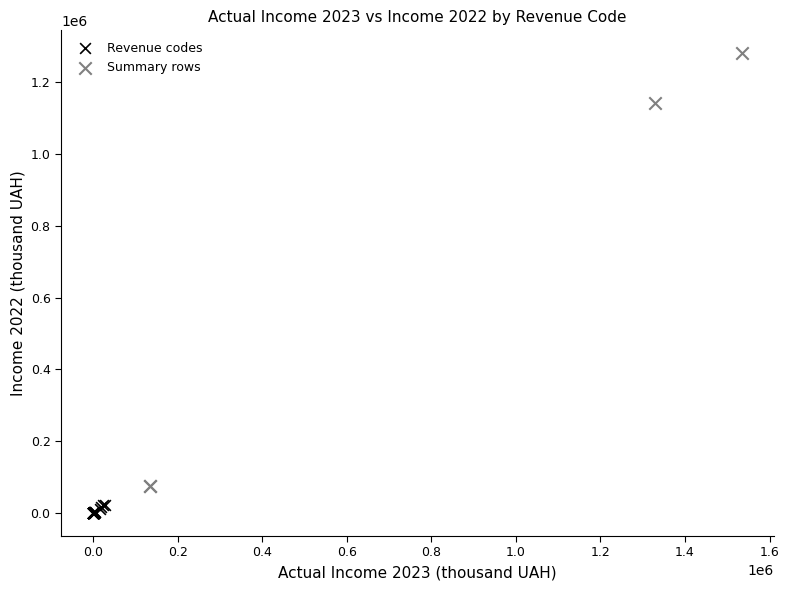

What are all the series names shown in the legend?

Revenue codes, Summary rows